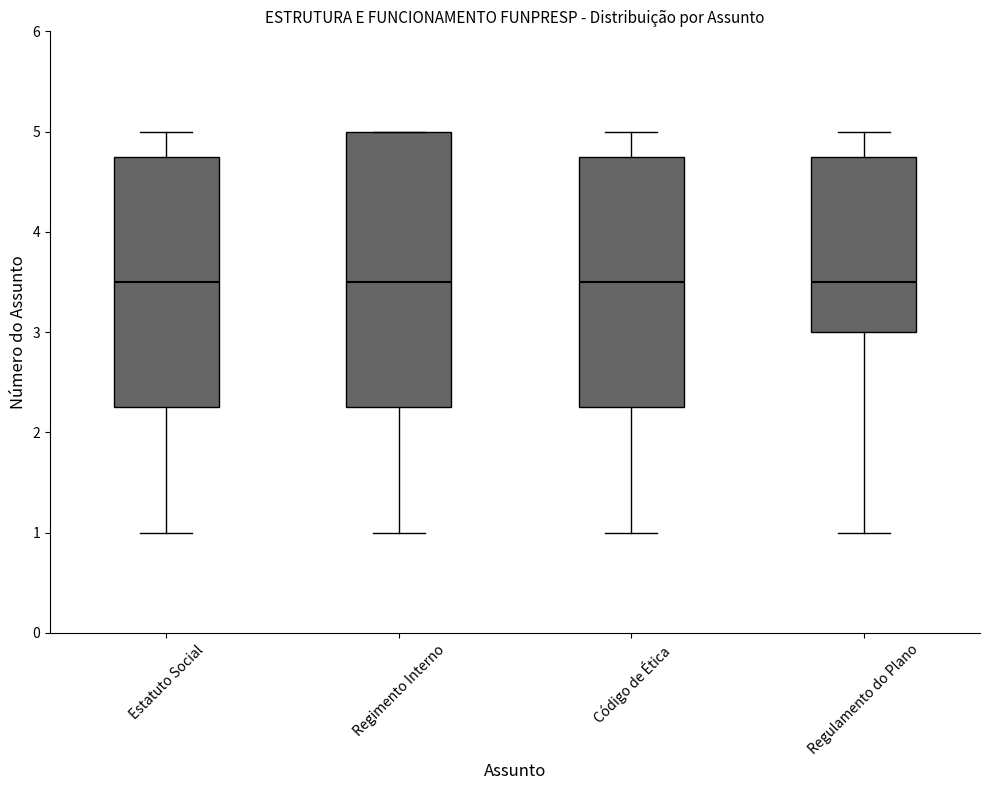

Which box is the tallest, from its lower edge to its upper edge?

Regimento Interno